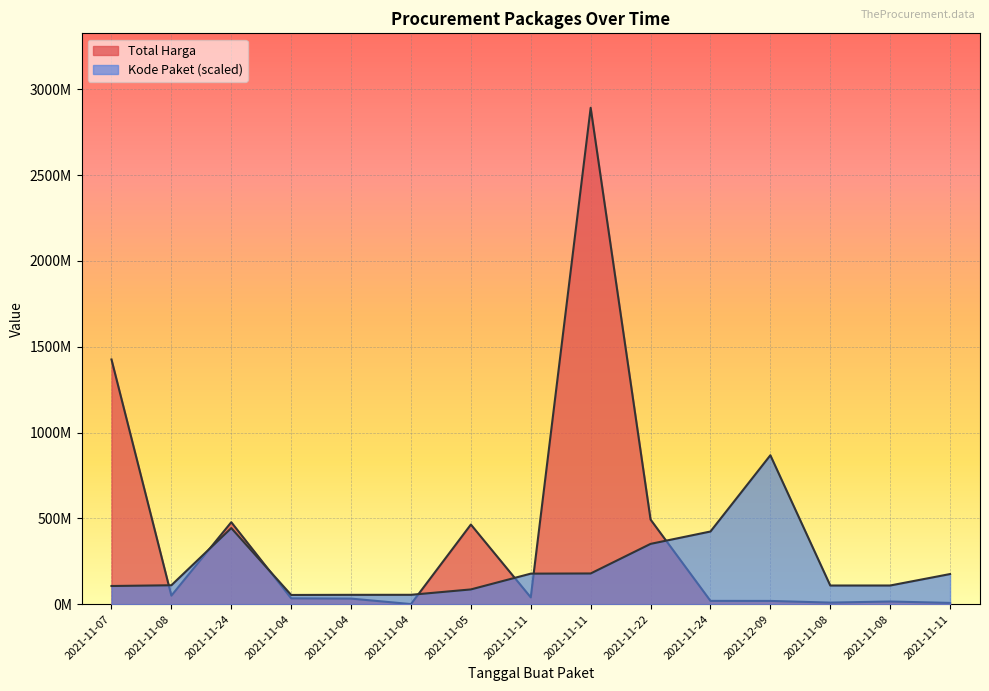

What are all the series names shown in the legend?

Total Harga, Kode Paket